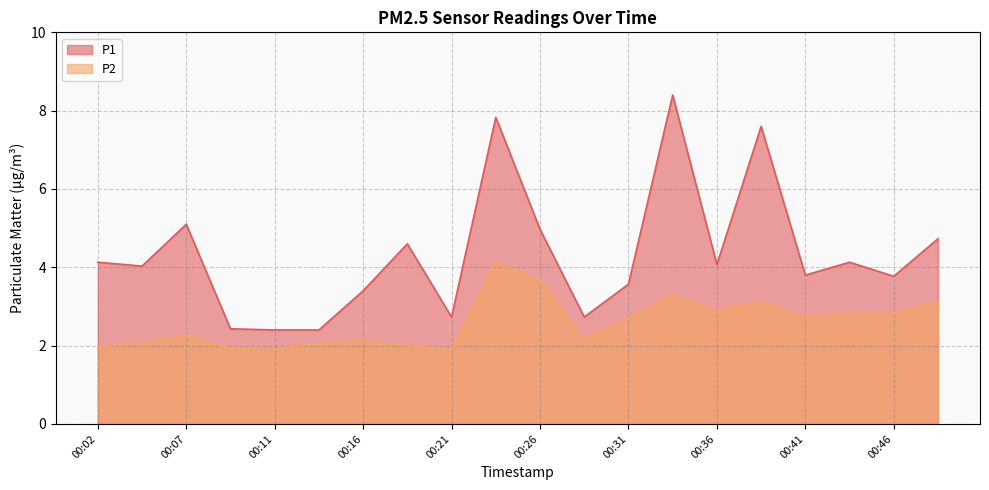

Is it true that P2 equals 1.9 at 00:11?

True